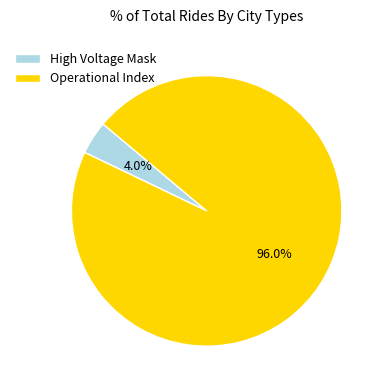

What is the majority slice?

Operational Index